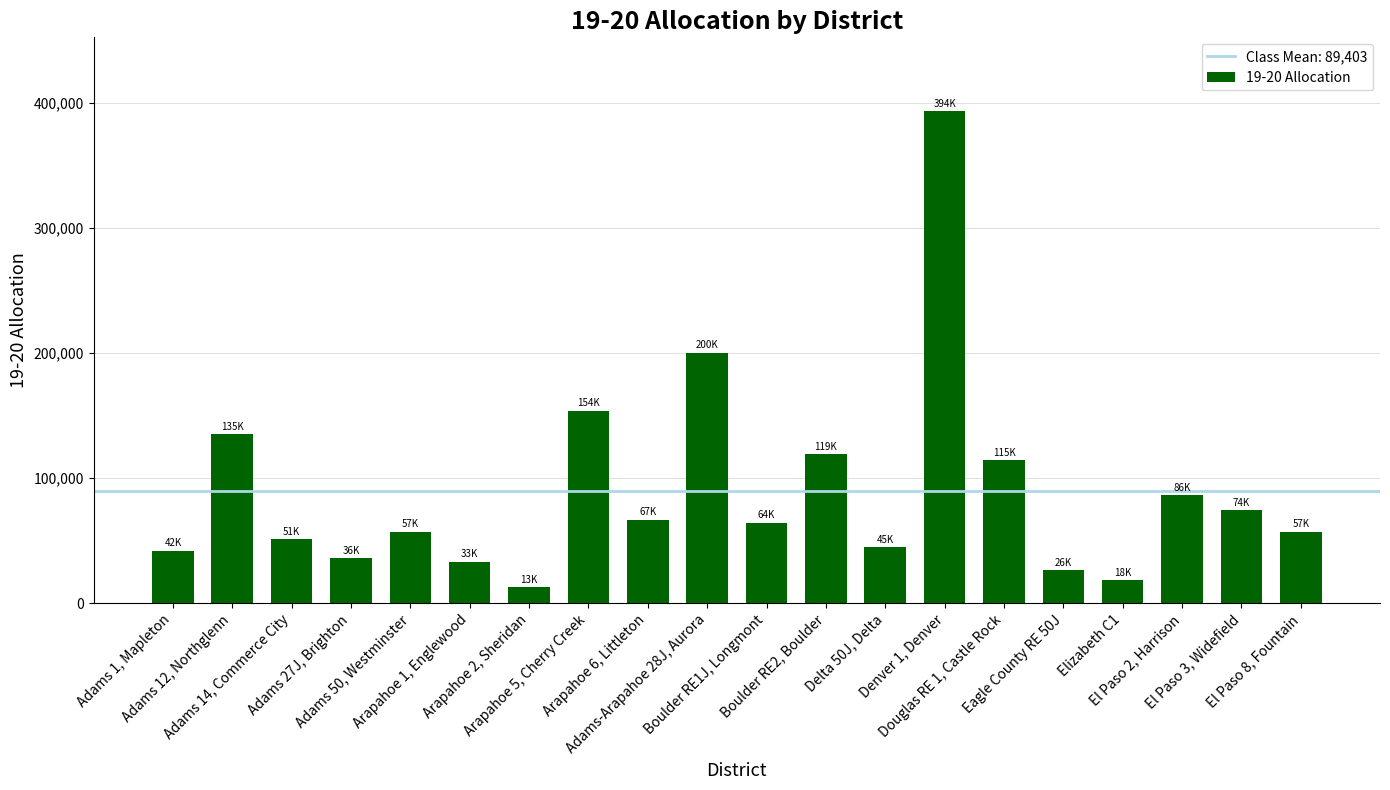

What is the average value?

89403